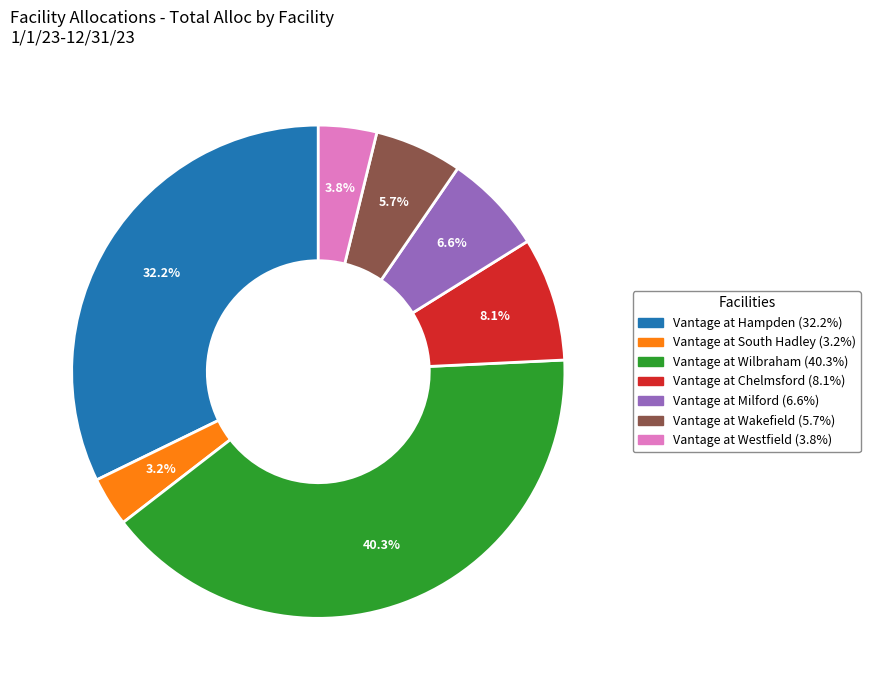

To the nearest percent, what portion does Vantage at Hampden represent?

32%